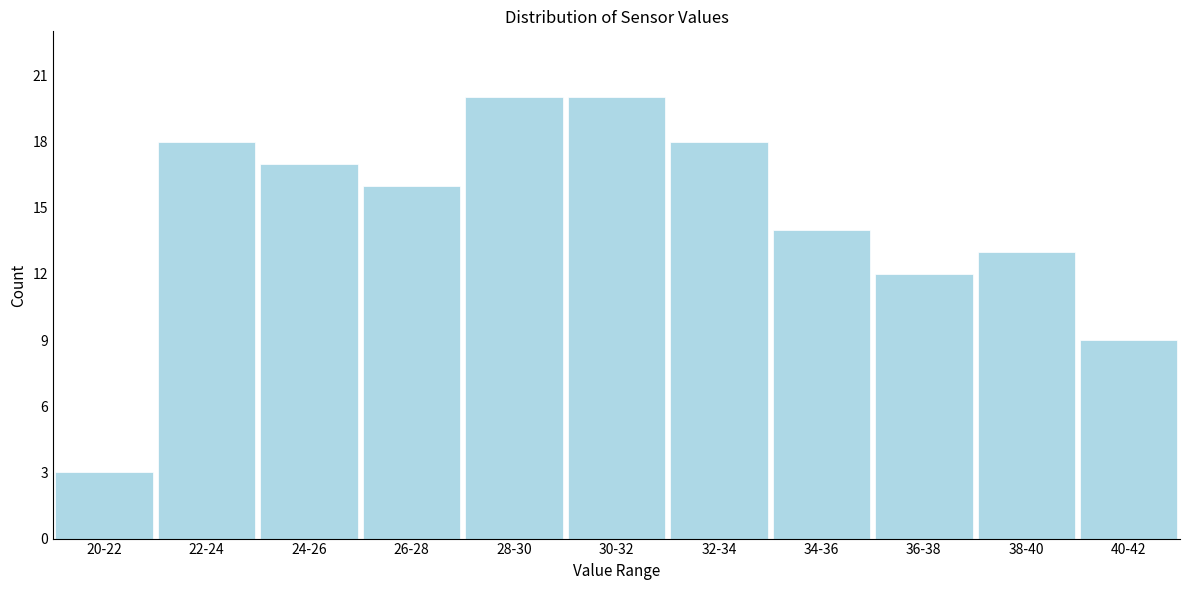

Reading right to left, list all the values displayed in this chart.

40-42=9	38-40=13	36-38=12	34-36=14	32-34=18	30-32=20	28-30=20	26-28=16	24-26=17	22-24=18	20-22=3